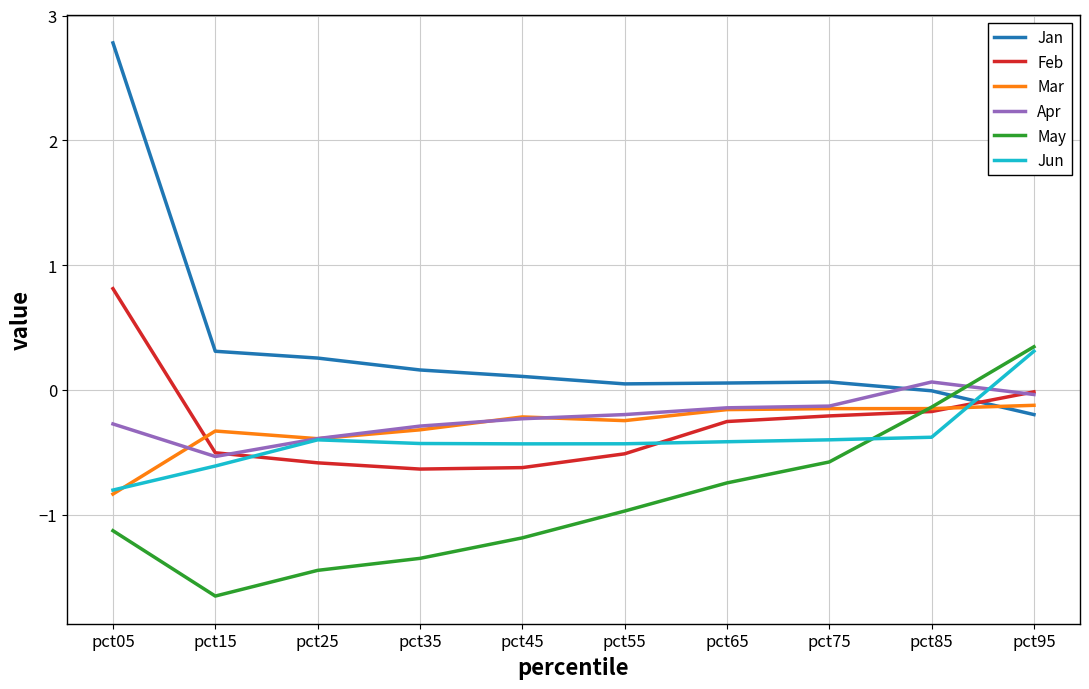

Where does the May series first go above 0?

pct95